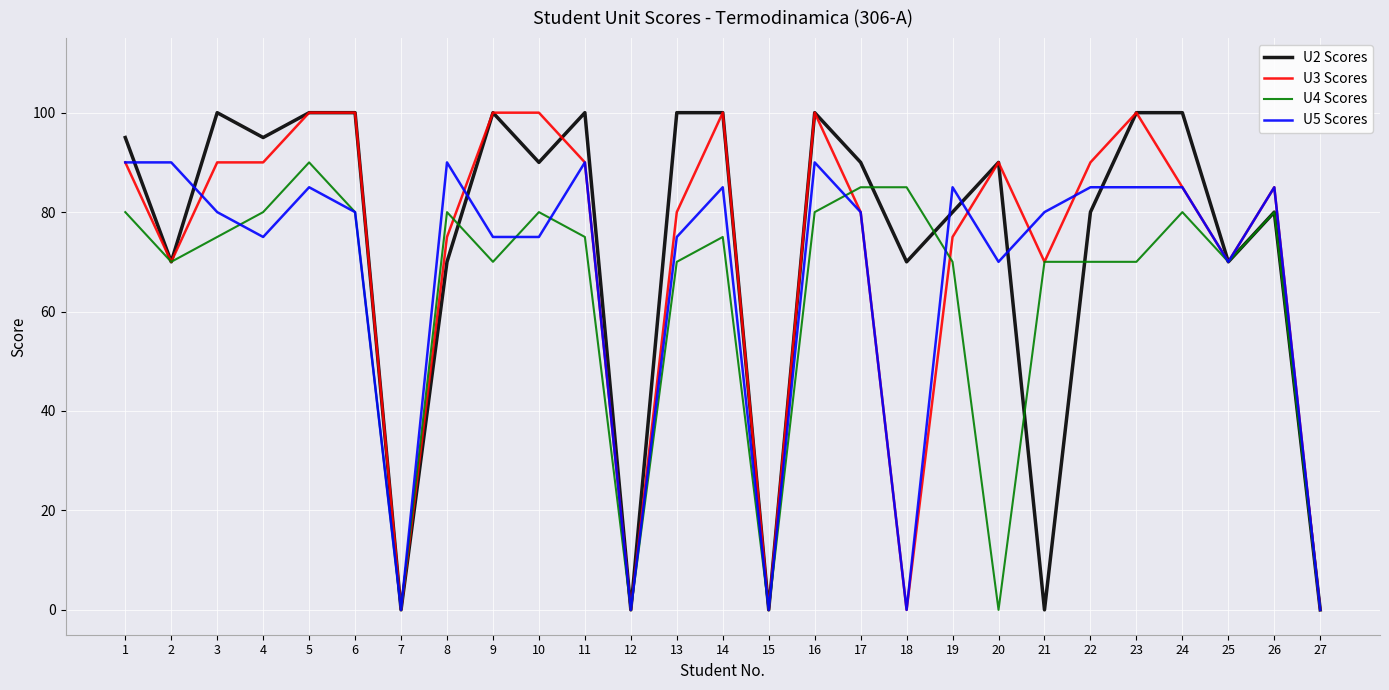

What is the difference between the maximum and minimum values in the U3 Scores series?

100